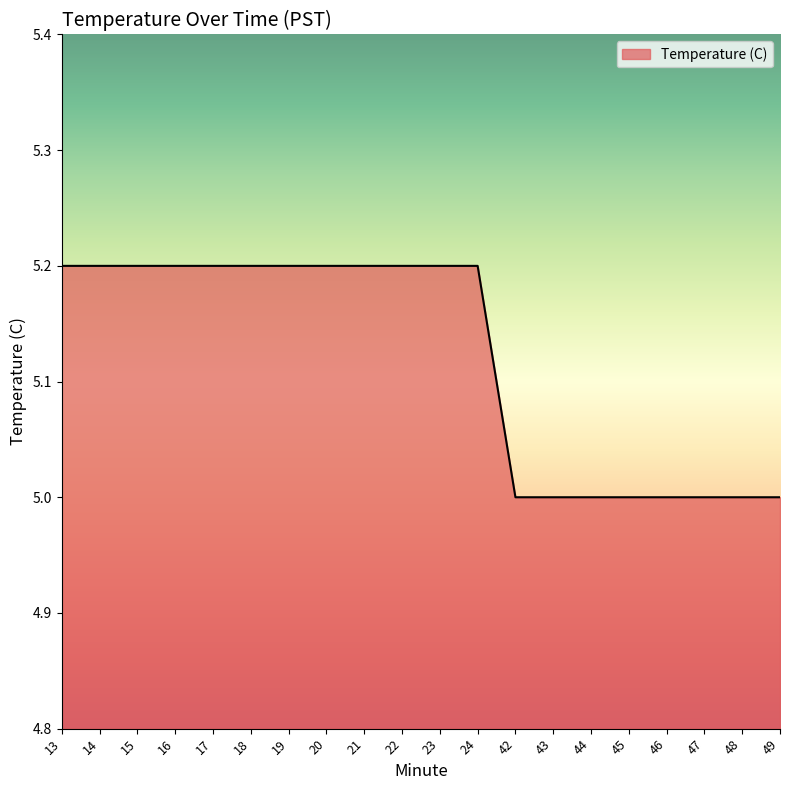

Reading right to left, transcribe all the data shown in this chart.

5.0	5.0	5.0	5.0	5.0	5.0	5.0	5.0	5.2	5.2	5.2	5.2	5.2	5.2	5.2	5.2	5.2	5.2	5.2	5.2